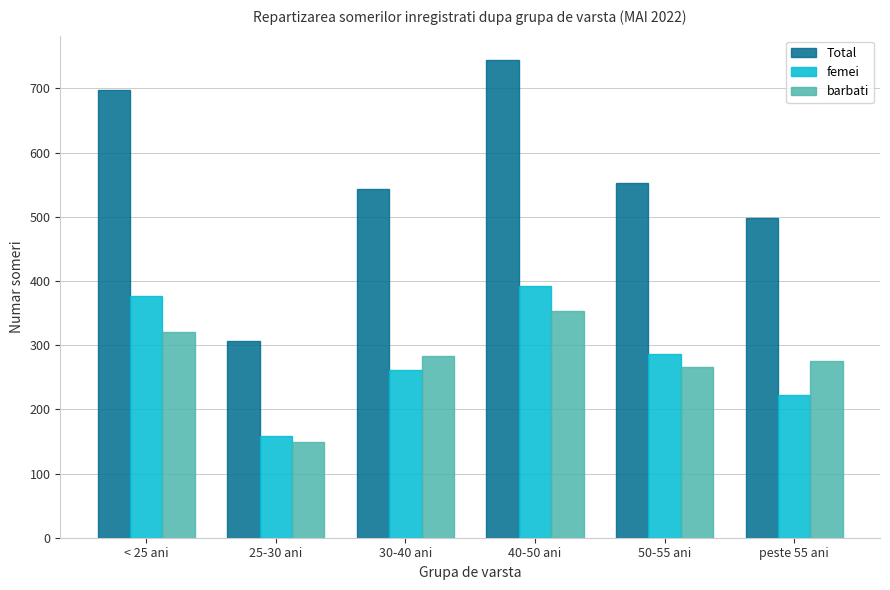

What is the sum of the barbati values at peste 55 ani and 40-50 ani?

628